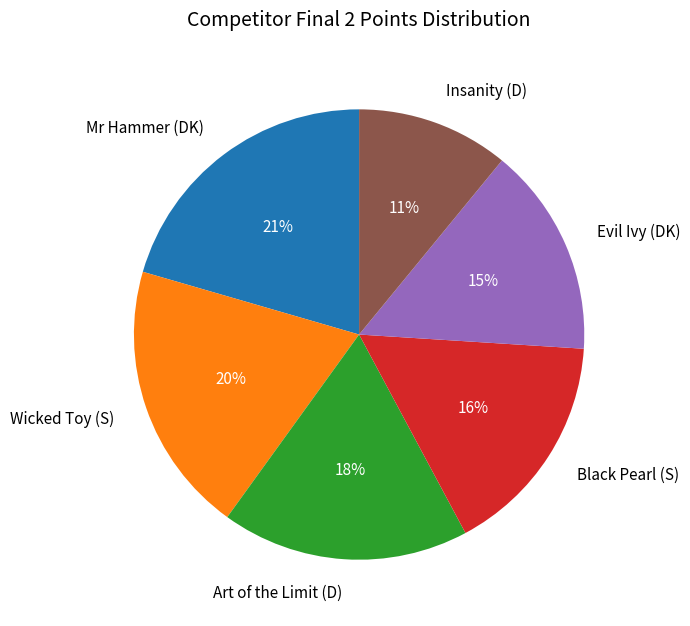

Rank the categories by value from lowest to highest.

Insanity (D), Evil Ivy (DK), Black Pearl (S), Art of the Limit (D), Wicked Toy (S), Mr Hammer (DK)